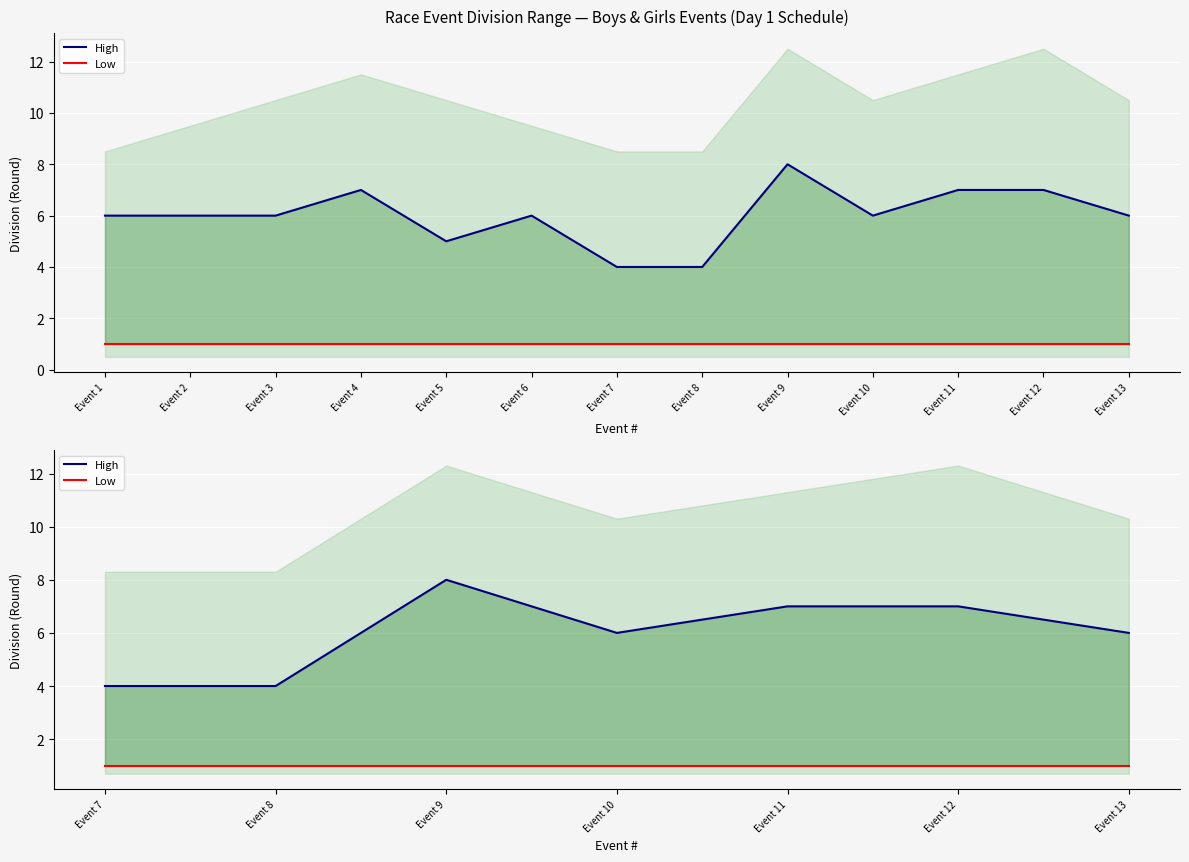

How many lines are shown in the chart?

2